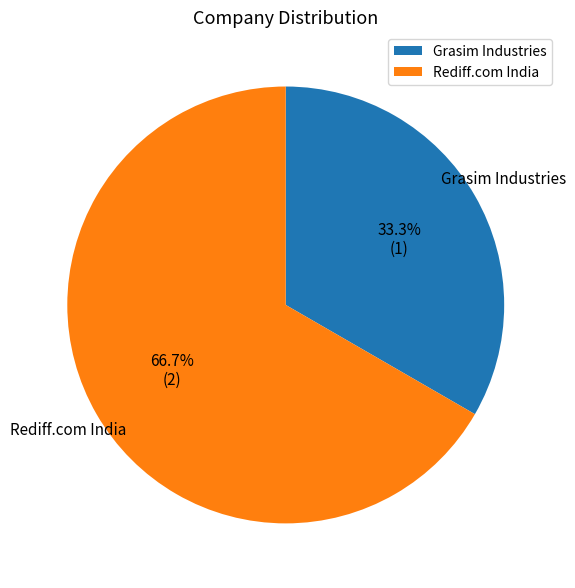

Is it true that Rediff.com India is 76% of the pie?

False